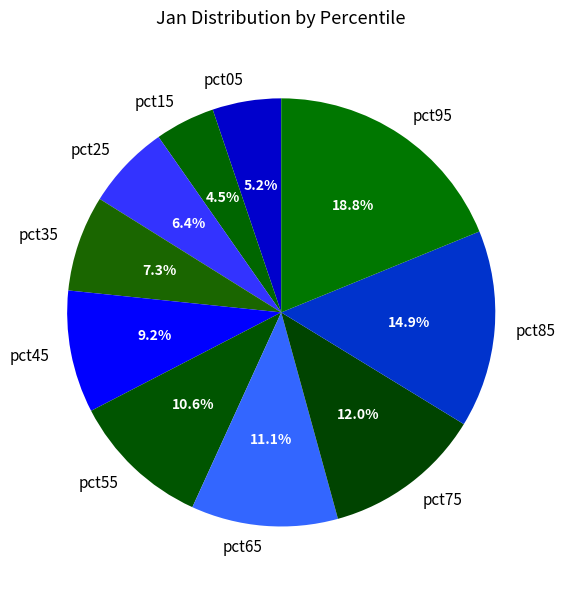

To the nearest percent, what percentage of the pie is pct95?

19%